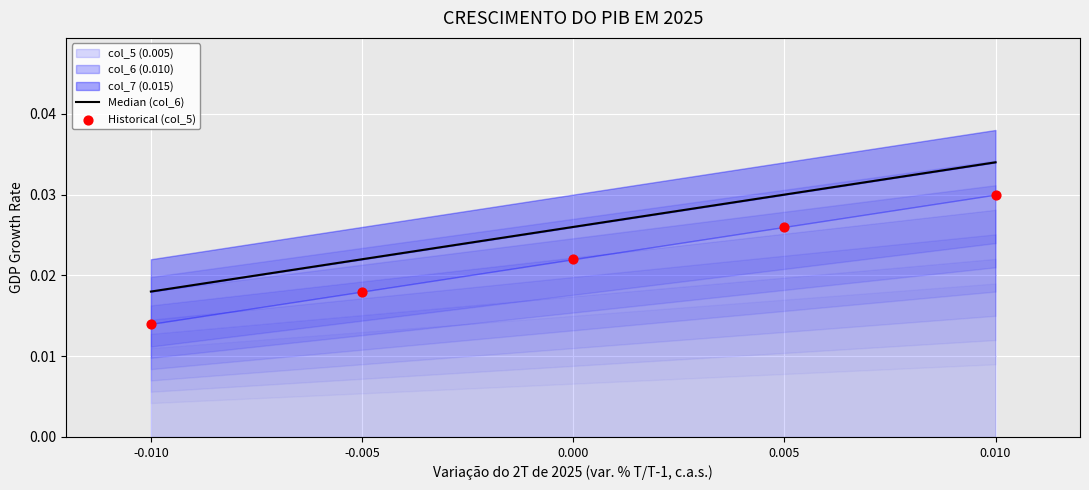

At which category is the sum across all series the highest?

0.010